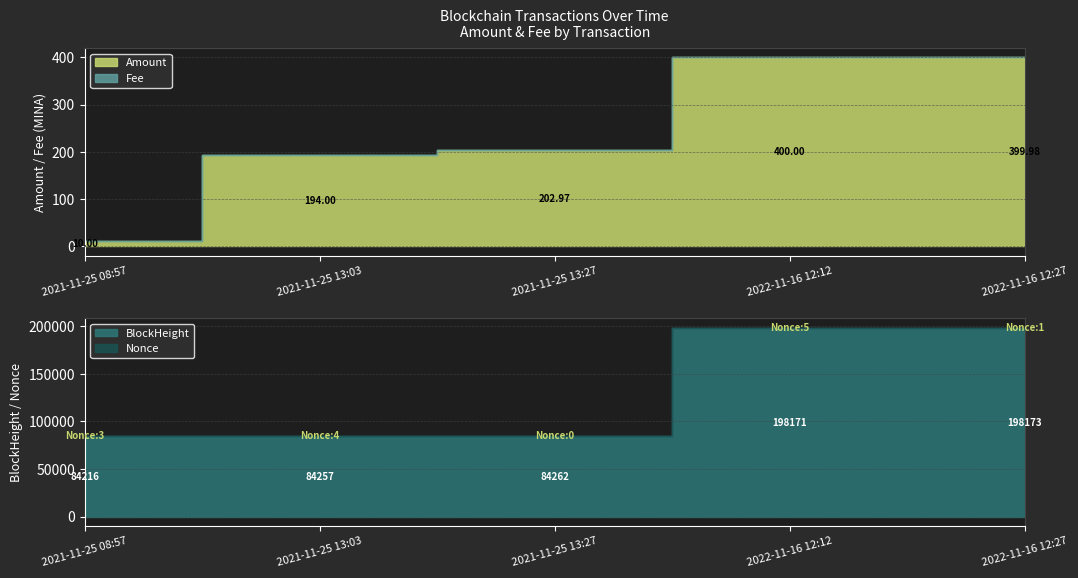

What is the label of the 2nd point from the right?

2022-11-16 12:12